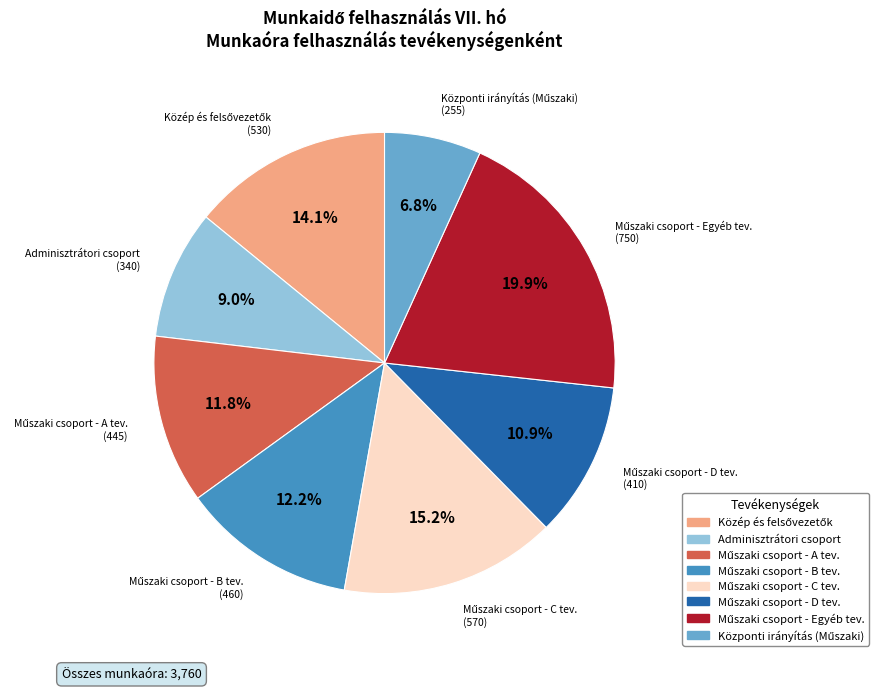

Is there a majority slice in this chart?

No